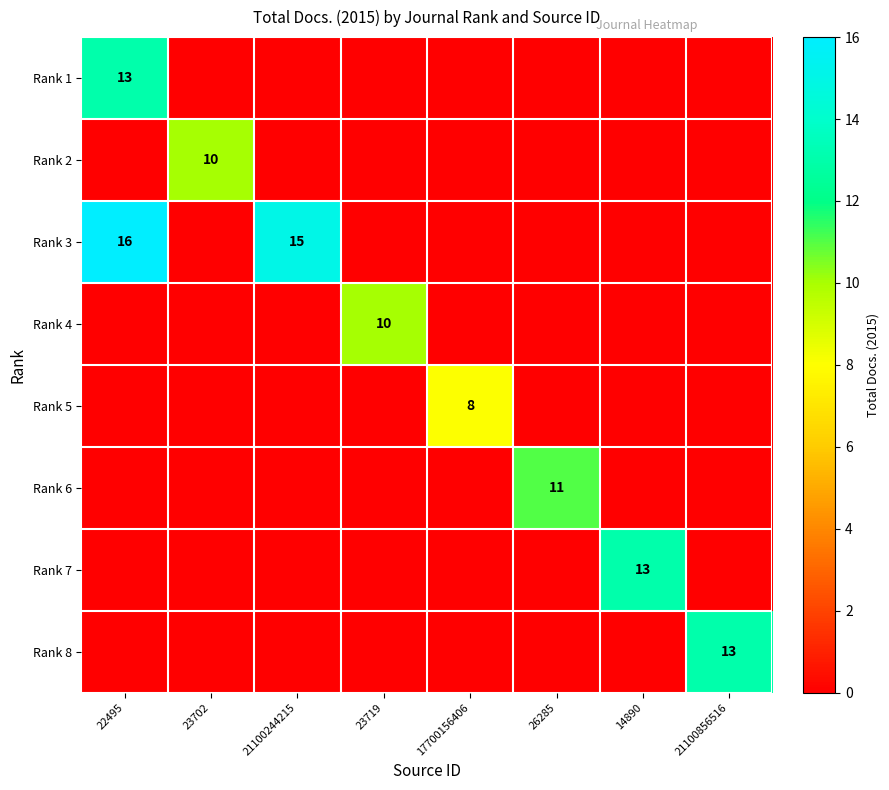

The value of Rank 4 at 23719 is 5. True or false?

False